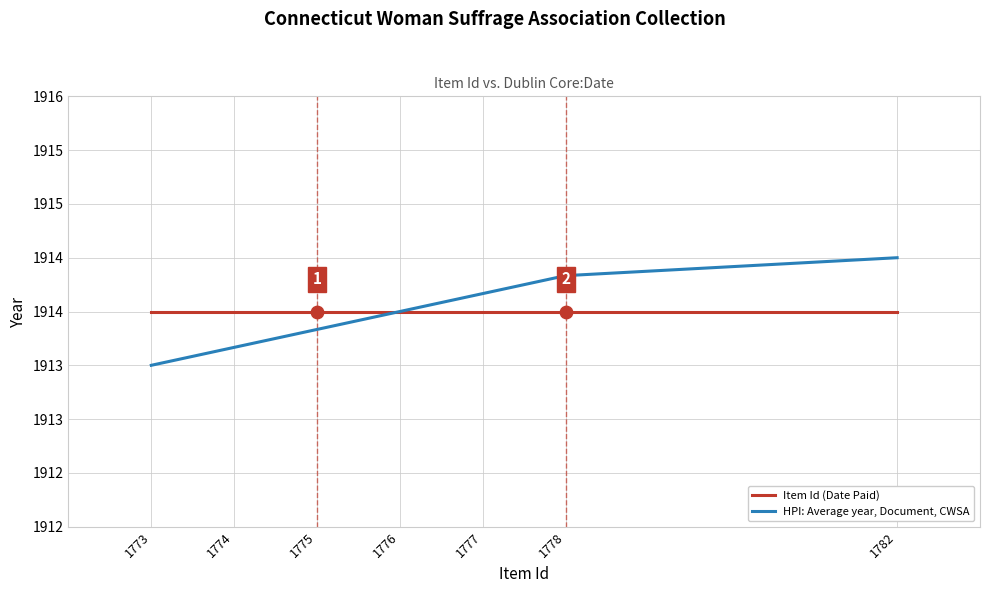

Is the value of HPI: Average year, Document, CWSA at 1775 greater than the value of Item Id (Date Paid) at 1774?

No